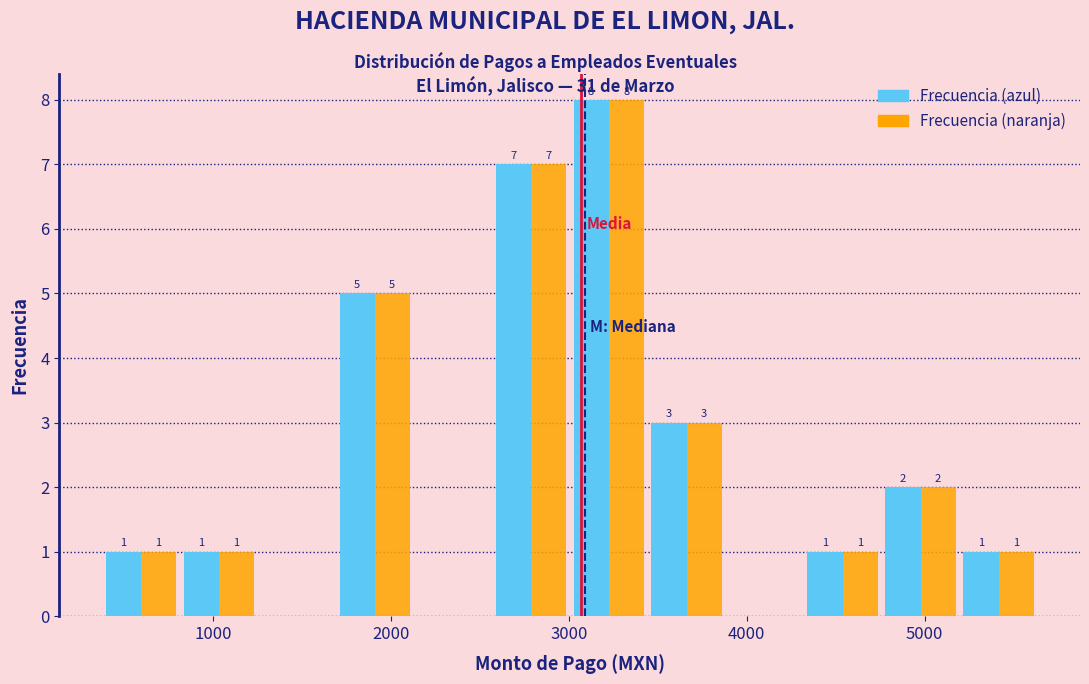

In the Frecuencia (azul) series, which range on the x-axis has the tallest bar?

3000 to 3400